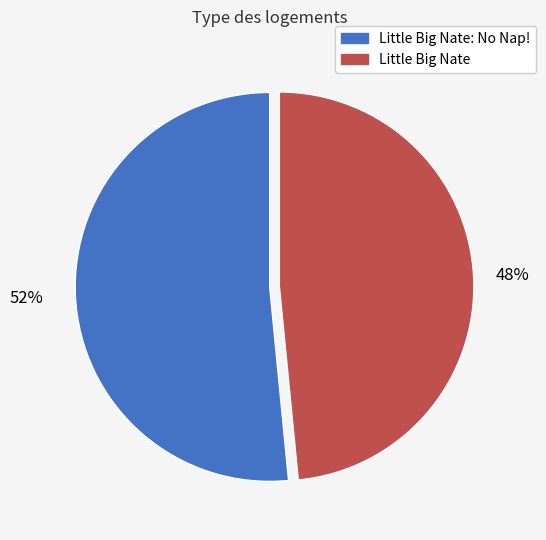

Count the number of slices in the pie.

2